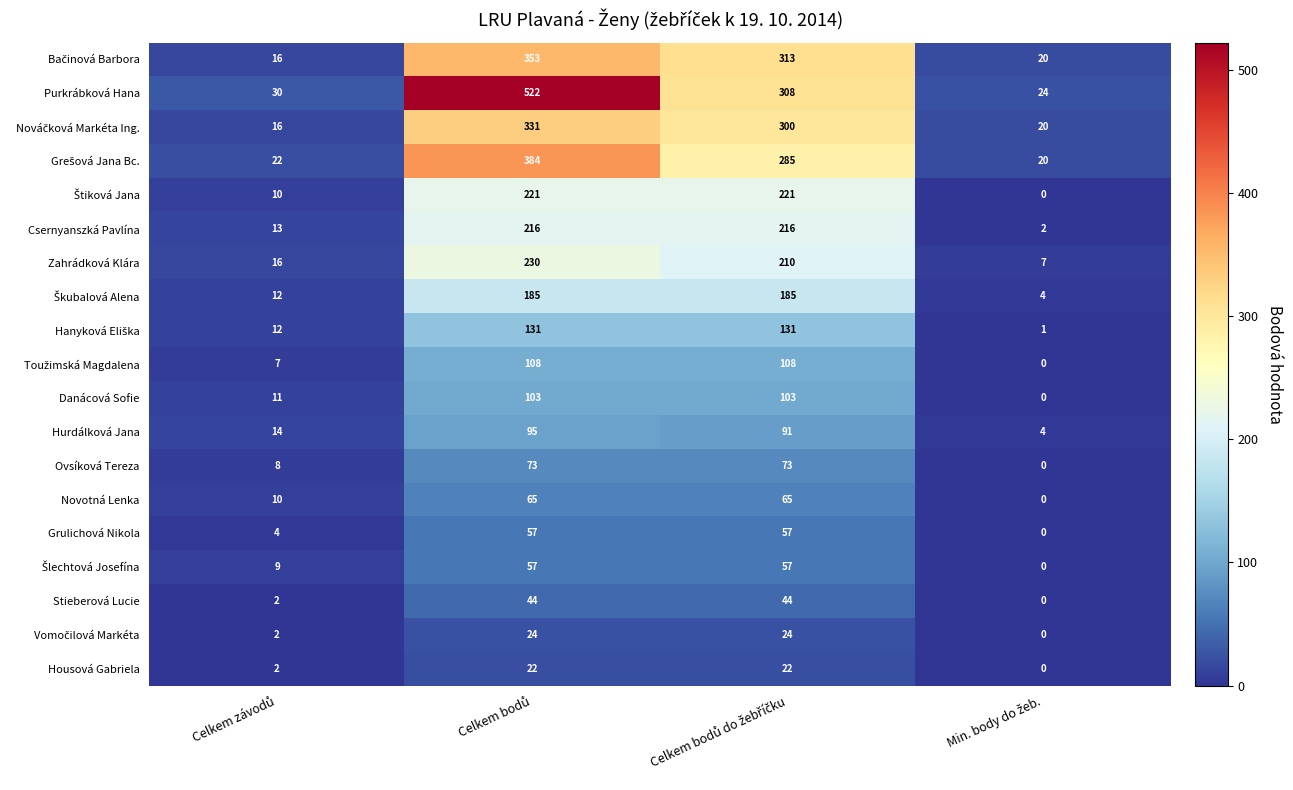

What is the highest value of the Zahrádková Klára series?

230